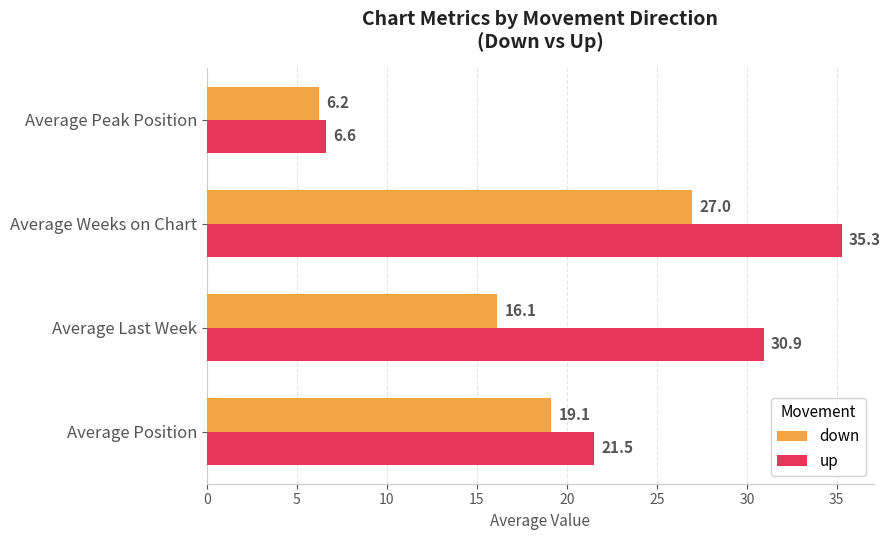

Is it true that down equals 7.7 at Average Weeks on Chart?

False